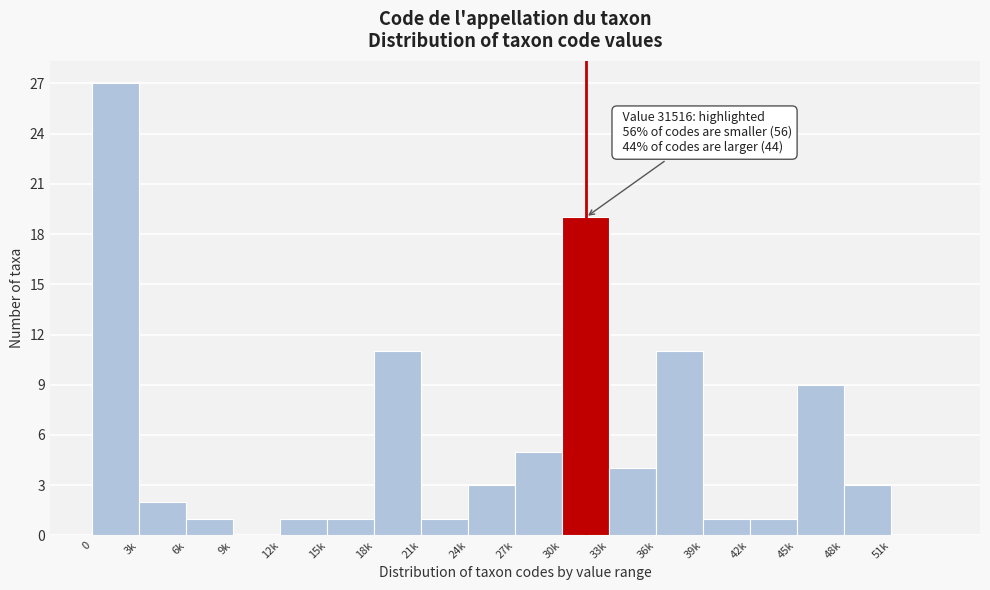

Reading right to left, what are all the values shown in this chart?

51k=0	48k=3	45k=9	42k=1	39k=1	36k=11	33k=4	30k=19	27k=5	24k=3	21k=1	18k=11	15k=1	12k=1	9k=0	6k=1	3k=2	0=27